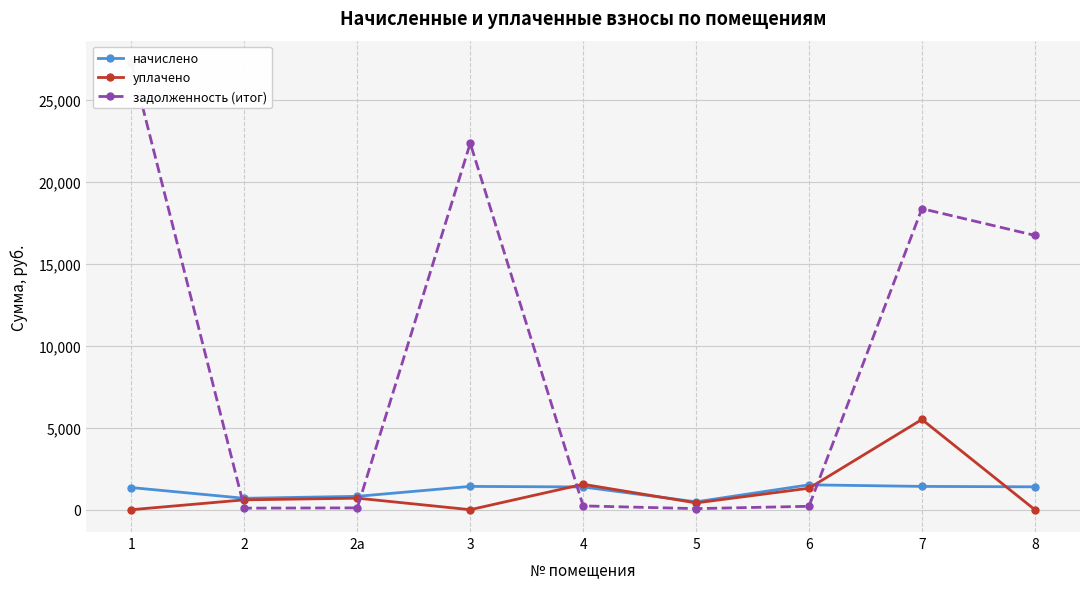

At how many categories does at least one series exceed 19153?

2